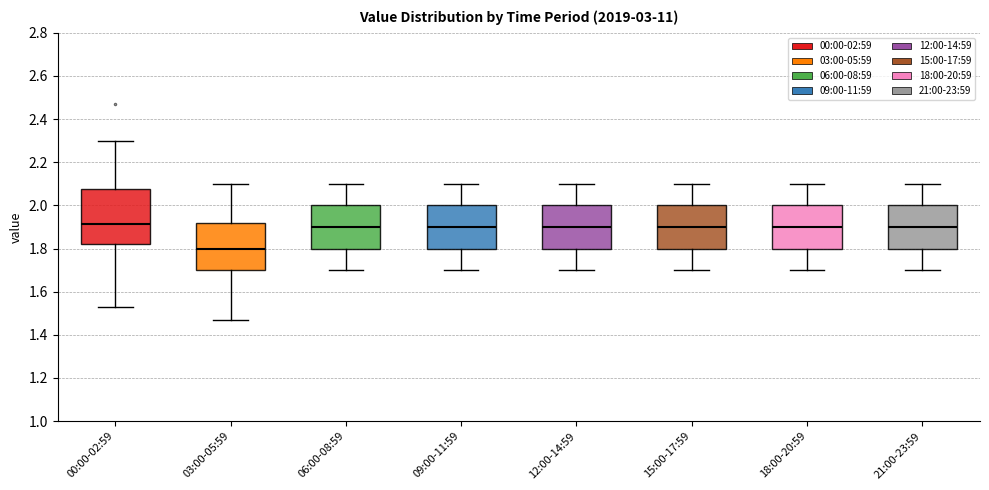

Where does the lower whisker of the box for 12:00-14:59 end on the y-axis? The values are not printed on the chart, so give them approximately, as read against the axis.

1.70